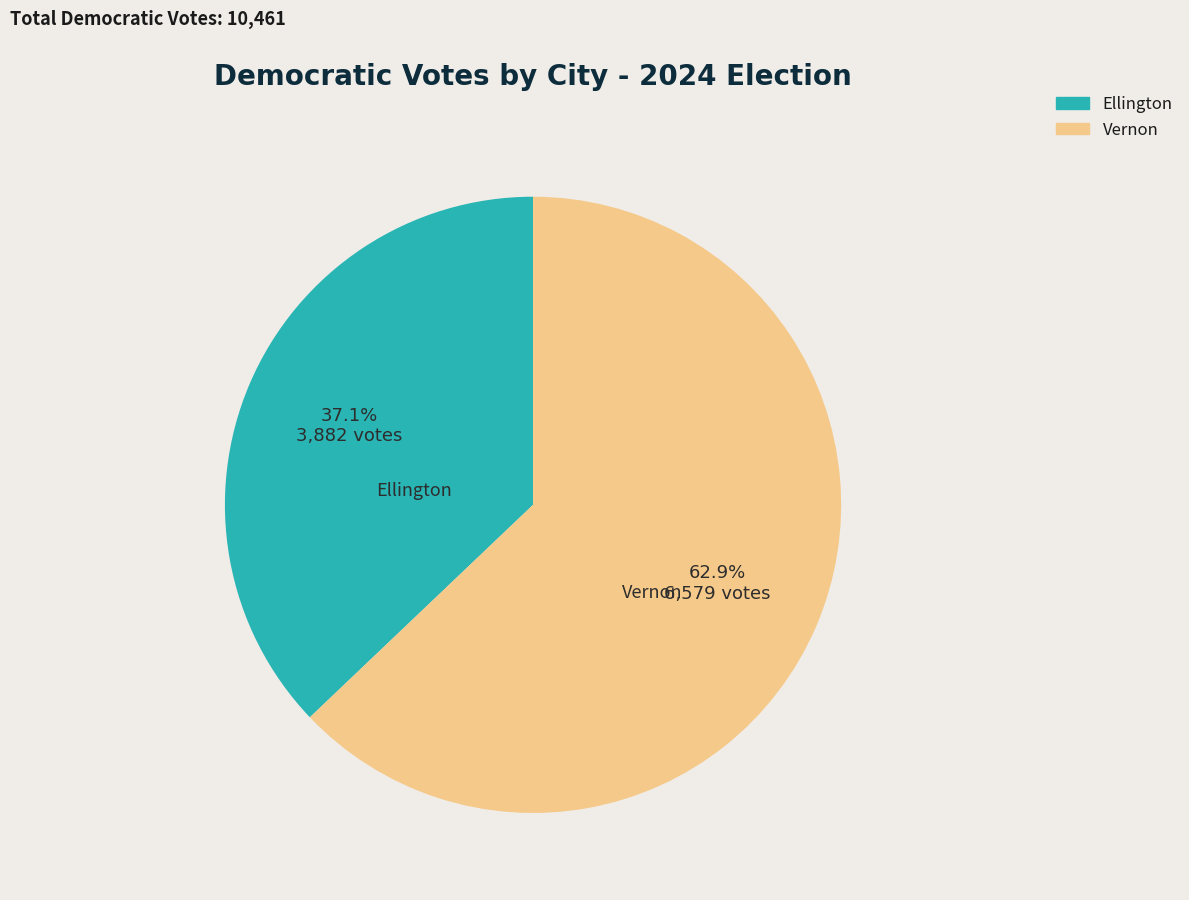

What is the ratio of the value at Vernon to the value at Ellington?

1.7